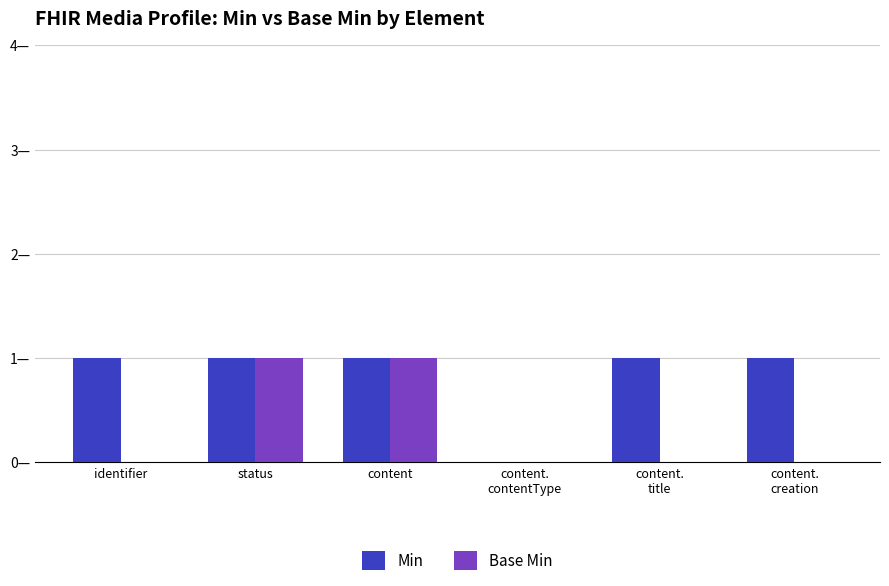

What is the sum of the Base Min values at status and content?

2